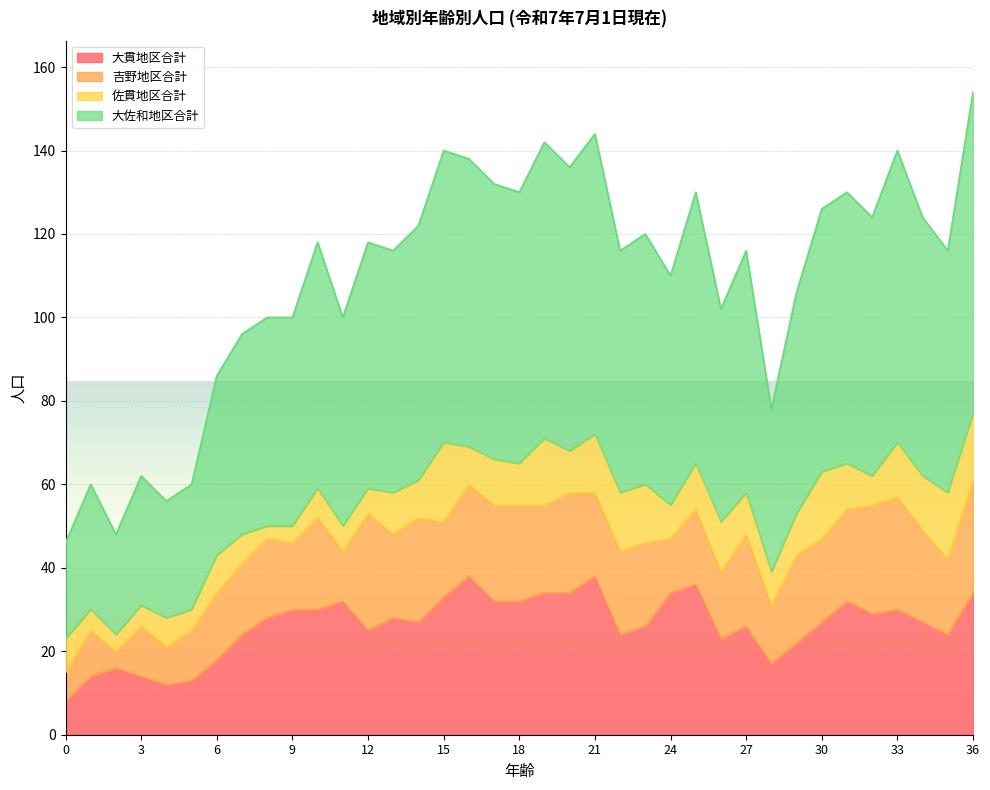

Is it true that 大佐和地区合計 equals 24 at 2?

True